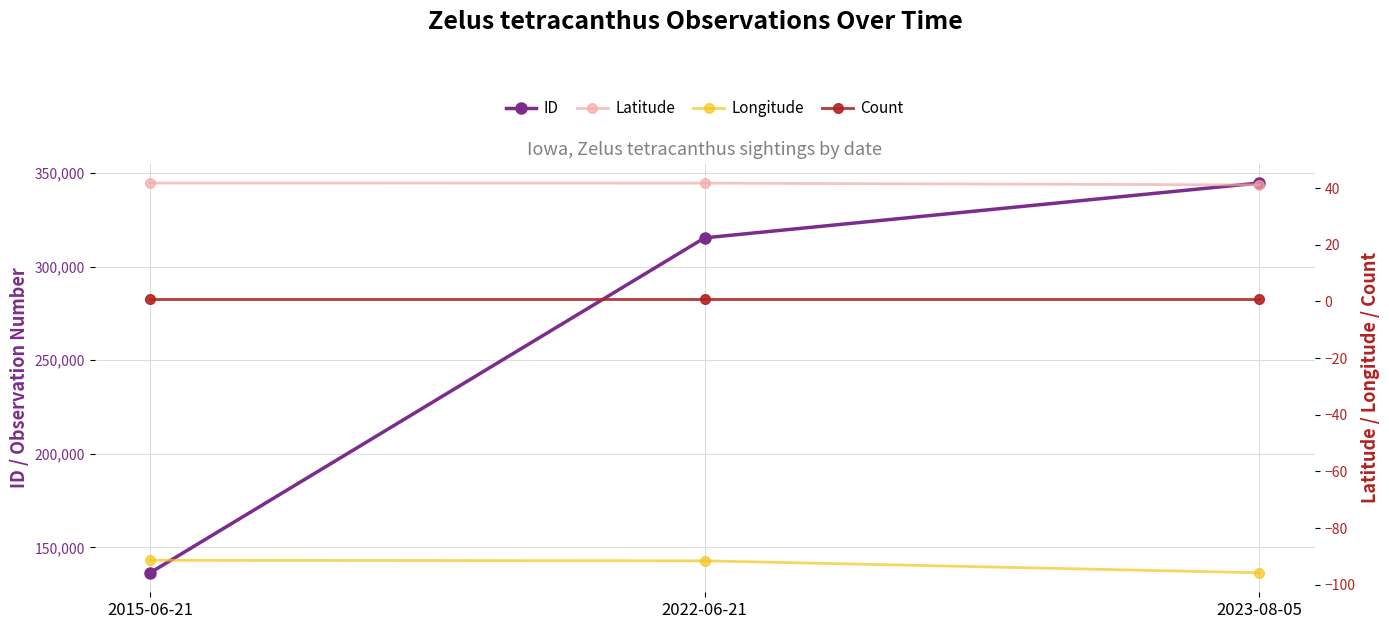

Where is Count nearest to the value 1?

2015-06-21